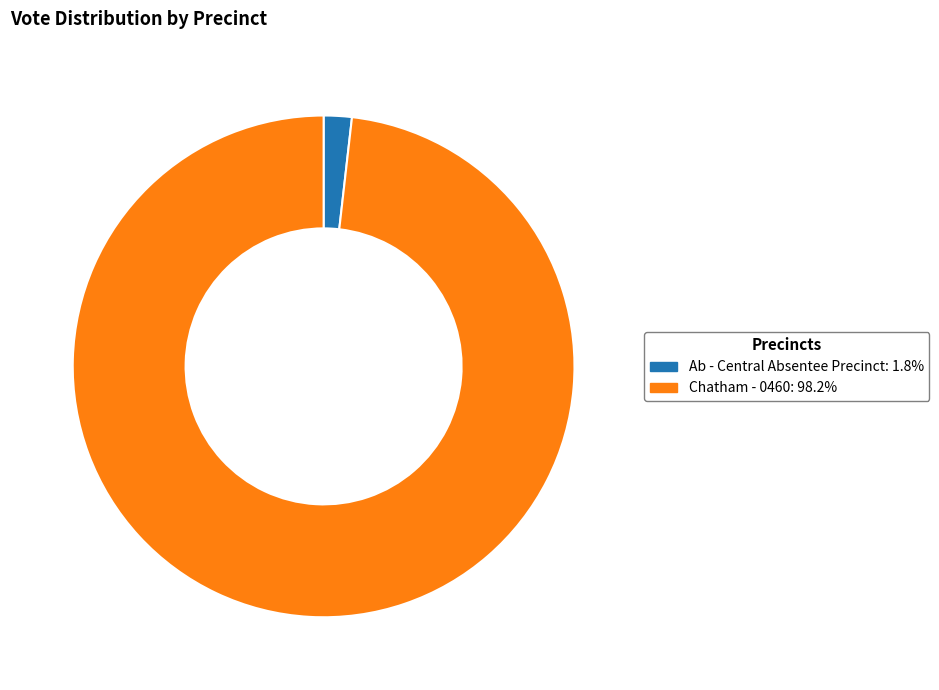

Count the number of slices in the pie.

2